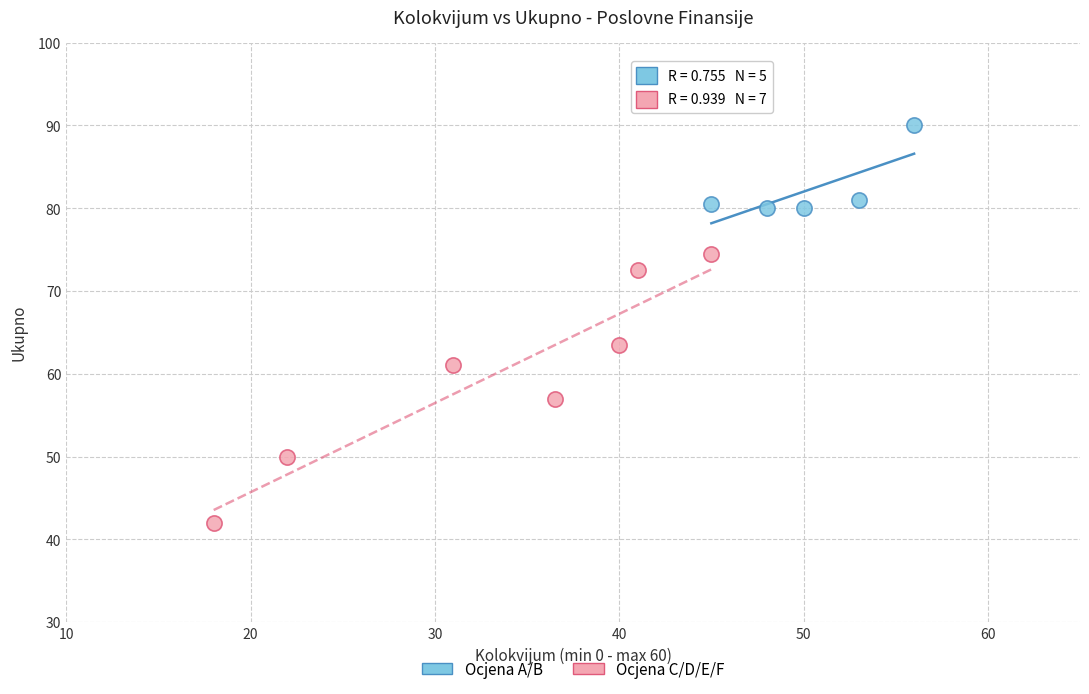

Which series has the largest Y range (max minus min)?

Ocjena C/D/E/F